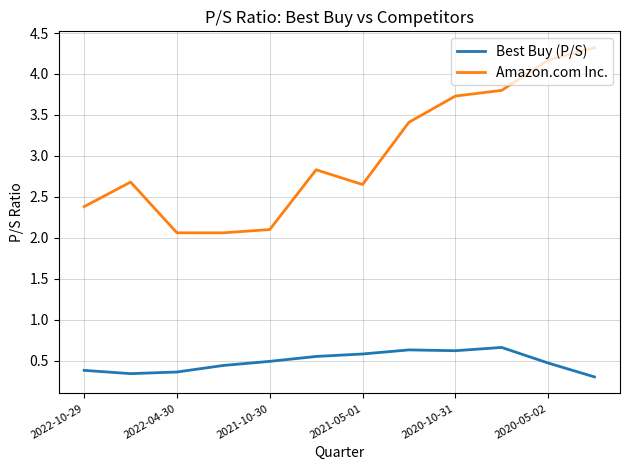

True or false: Best Buy (P/S) and Amazon.com Inc. intersect in this chart.

False